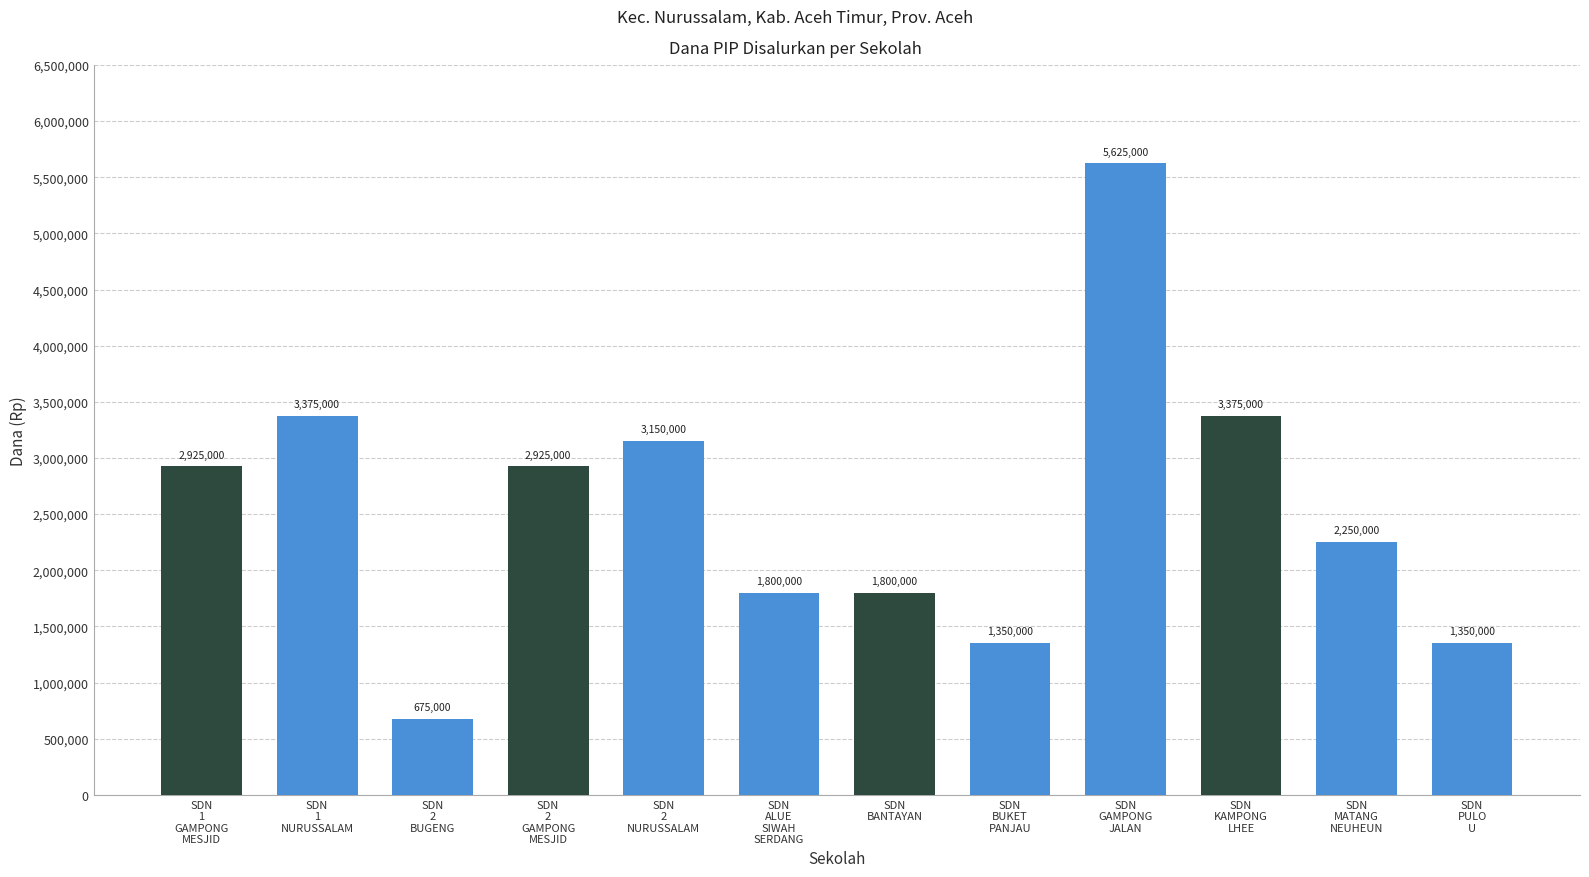

Where is the data nearest to the value 3150000?

SDN
2
NURUSSALAM